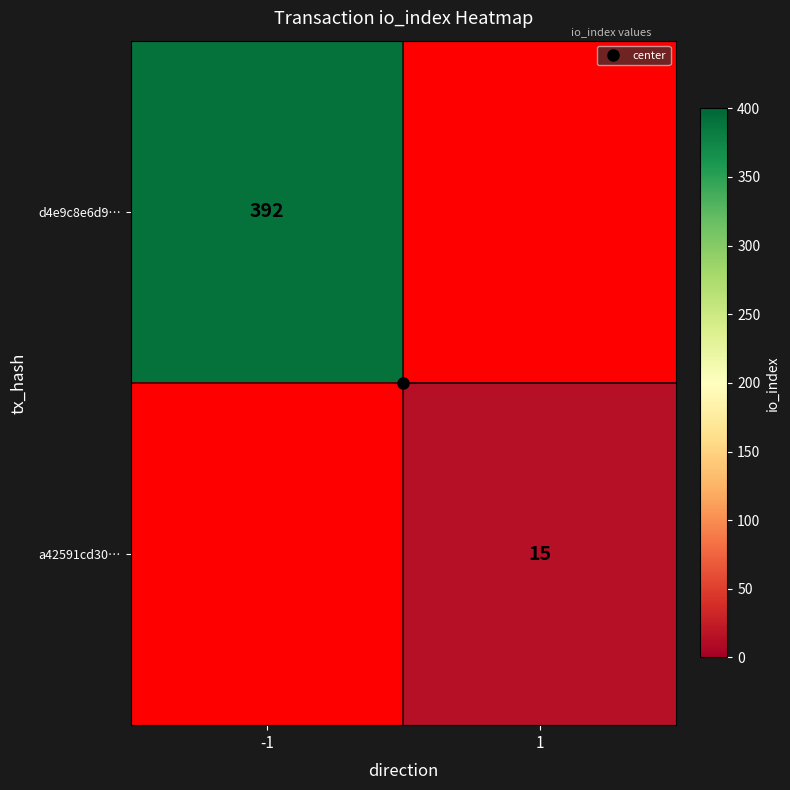

At how many categories does at least one series exceed 117?

1